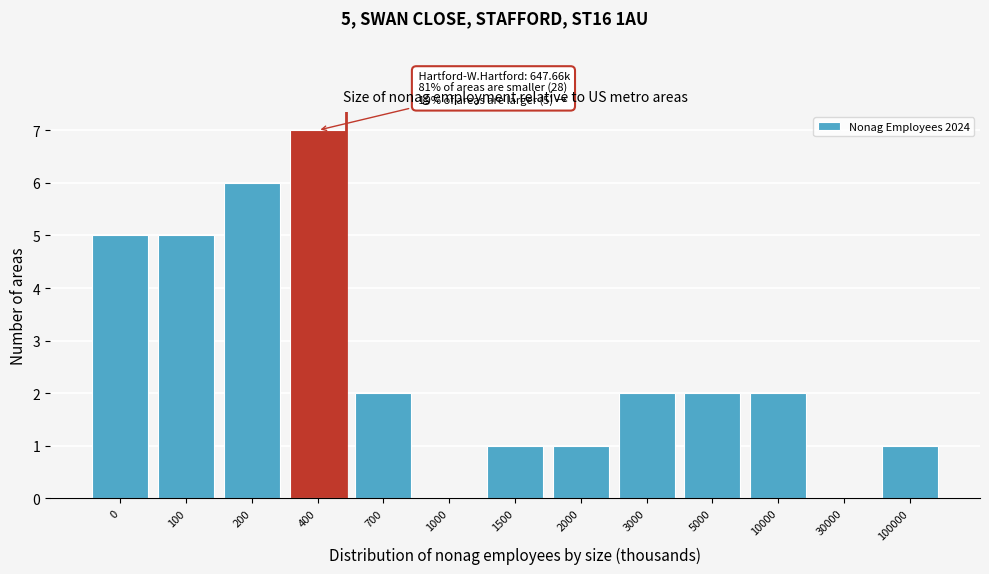

Reading right to left, extract all data points from this chart.

100000=1	30000=0	10000=2	5000=2	3000=2	2000=1	1500=1	1000=0	700=2	400=7	200=6	100=5	0=5